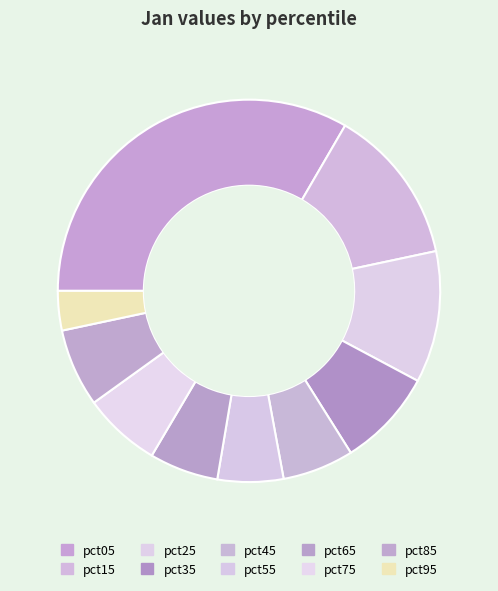

Is pct95 the majority of the pie?

No